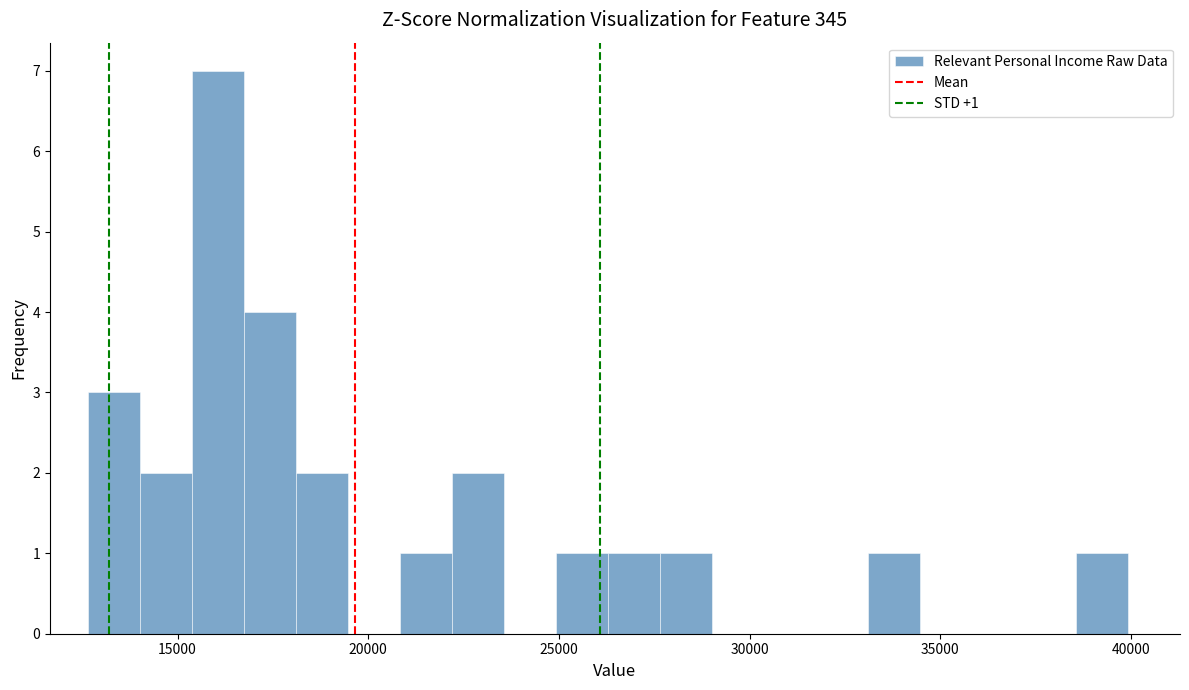

Around what value on the x-axis is the tallest bar? Give the approximate position of its centre, as read against the axis.

16000